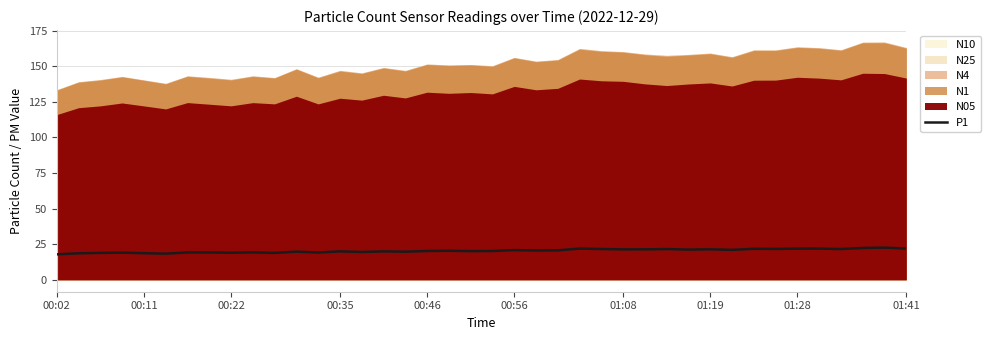

Is it true that P1 equals 19.0 at 00:22?

True